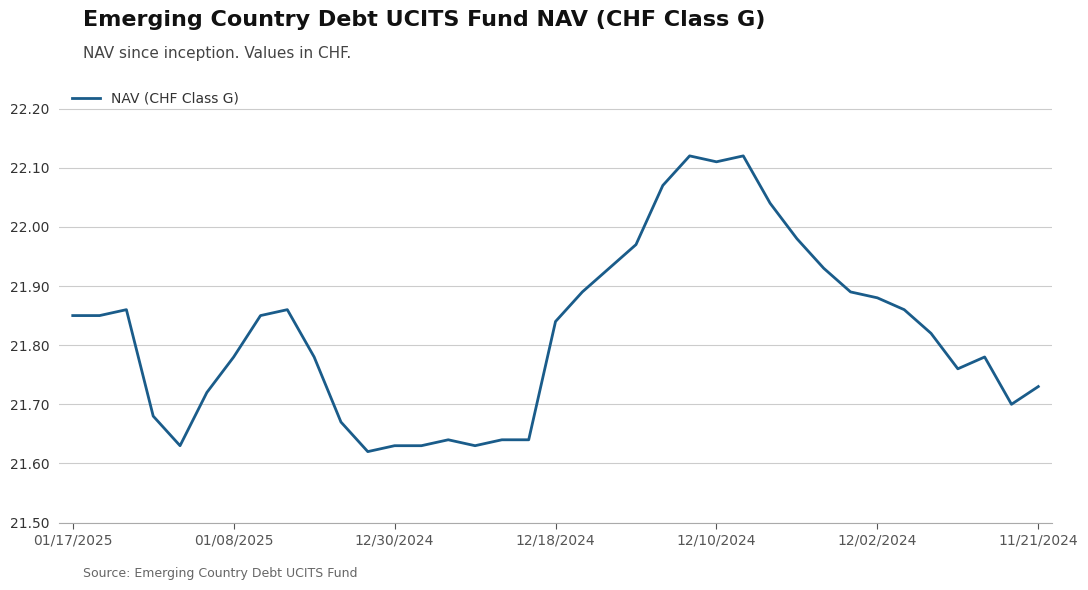

What is the difference between the maximum and minimum values?

0.5